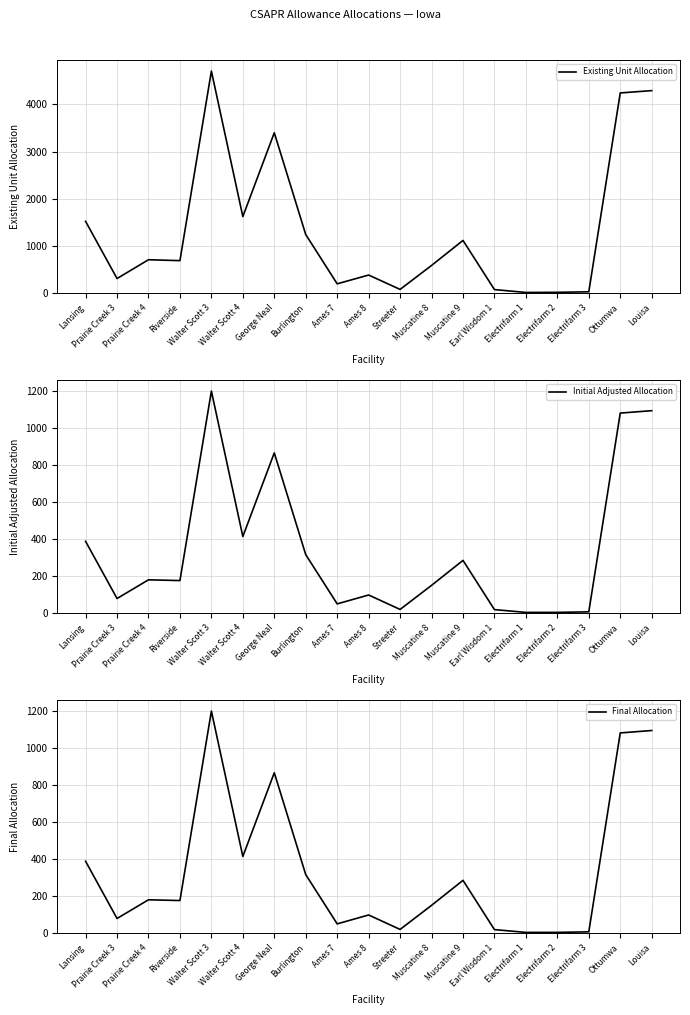

True or false: Final Allocation and Existing Unit Allocation intersect in this chart.

False